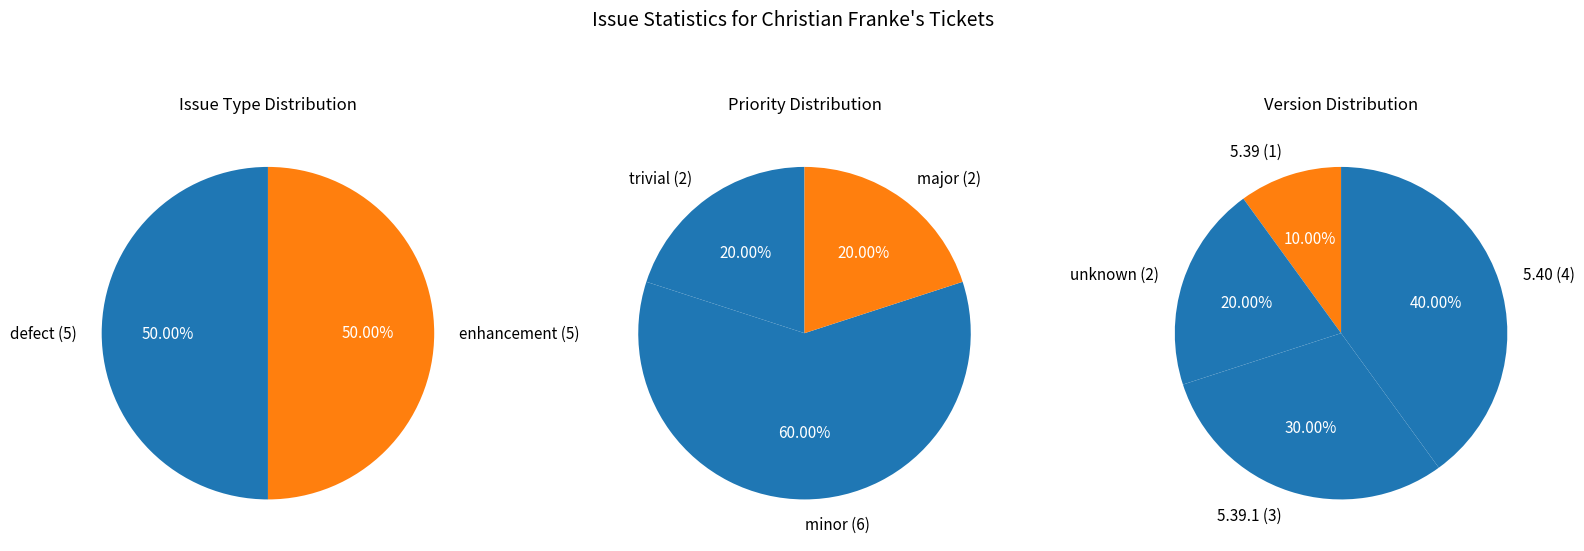

Is there any slice that represents more than half of the pie?

No